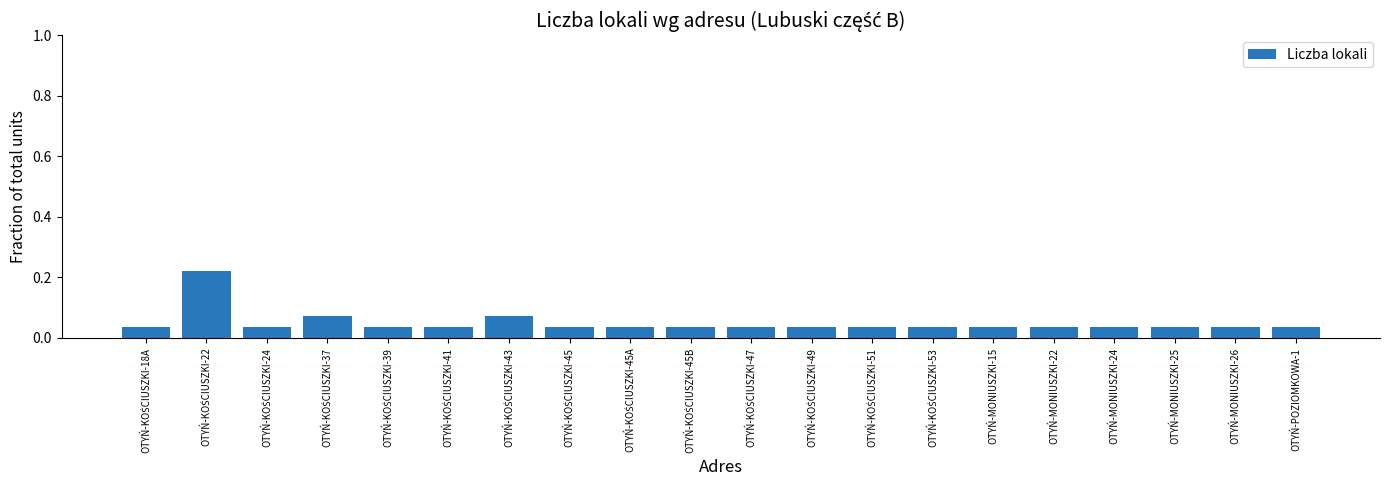

What is the label of the 19th bar from the left?

OTYŃ-MONIUSZKI-26